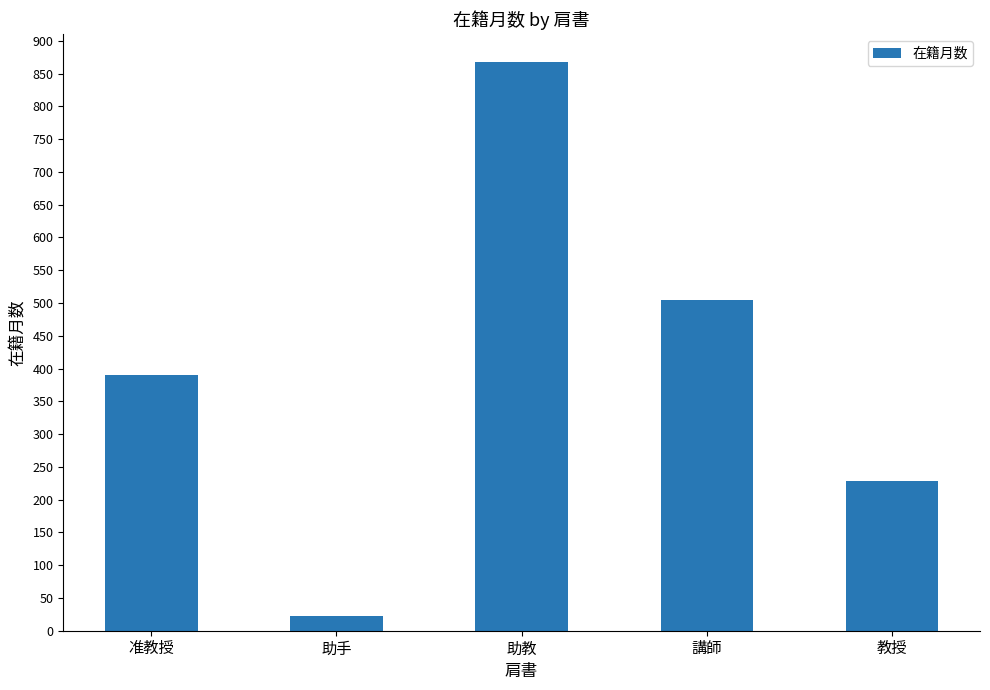

Reading right to left, extract all data points from this chart.

228	504	867	22	390